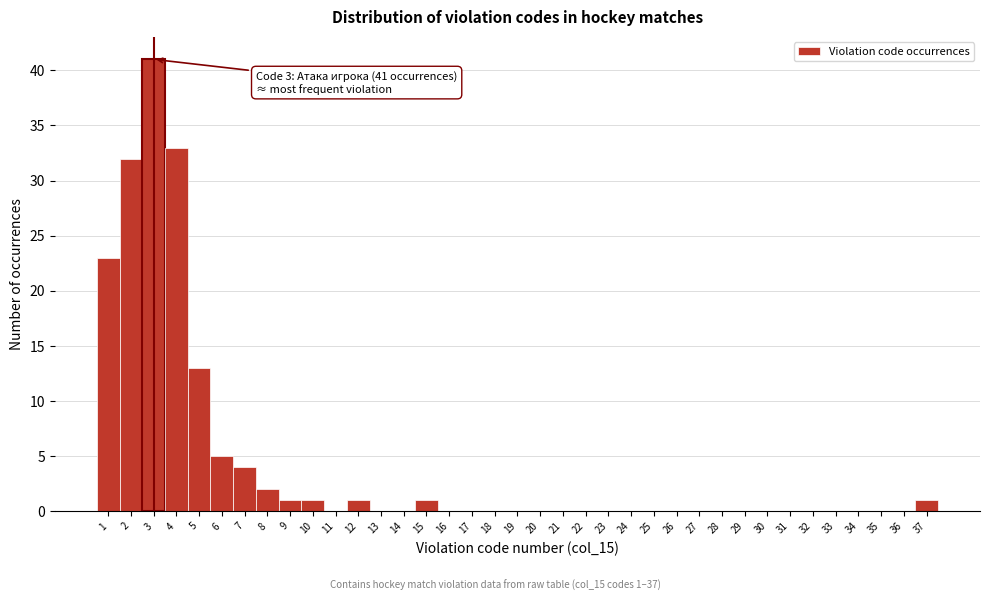

What is the sum of all values?

158